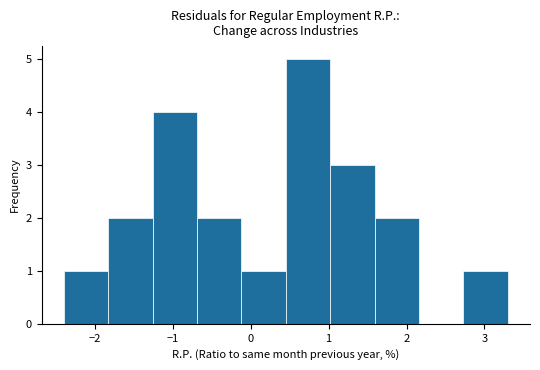

Reading left to right, transcribe this chart: for each bar, give the range it covers on the x-axis and its height. Neither the bar edges nor the heights are printed on the chart, so give them approximately, as read against the axes.

-2.40 to -1.83: 1
-1.83 to -1.26: 2
-1.26 to -0.69: 4
-0.69 to -0.12: 2
-0.12 to 0.45: 1
0.45 to 1.02: 5
1.02 to 1.59: 3
1.59 to 2.16: 2
2.16 to 2.73: 0
2.73 to 3.30: 1